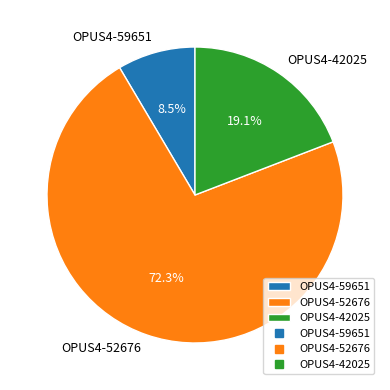

Does OPUS4-59651 account for over 50% of the chart?

No